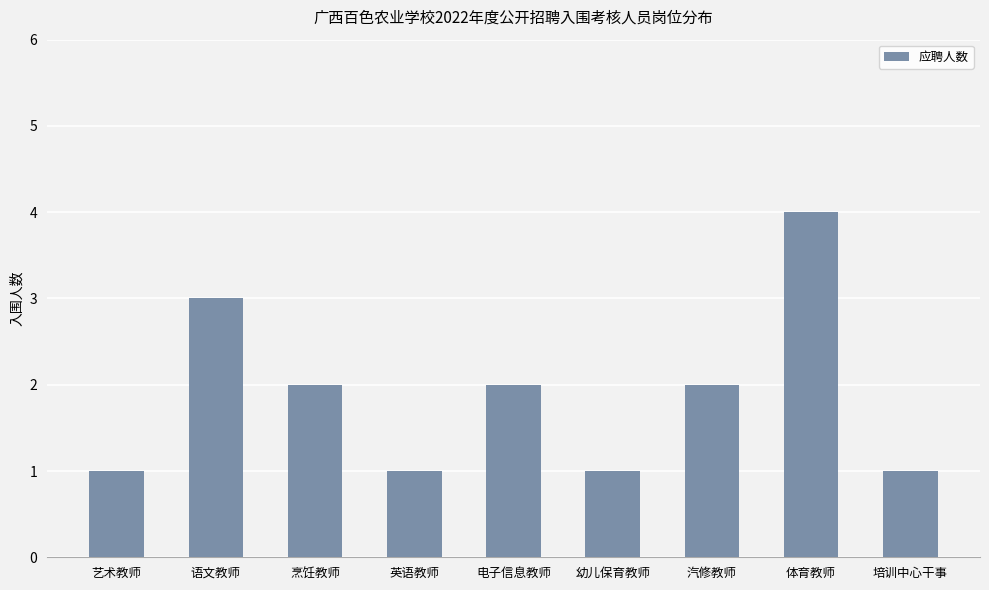

Are the bars grouped side by side (vs. stacked)?

No